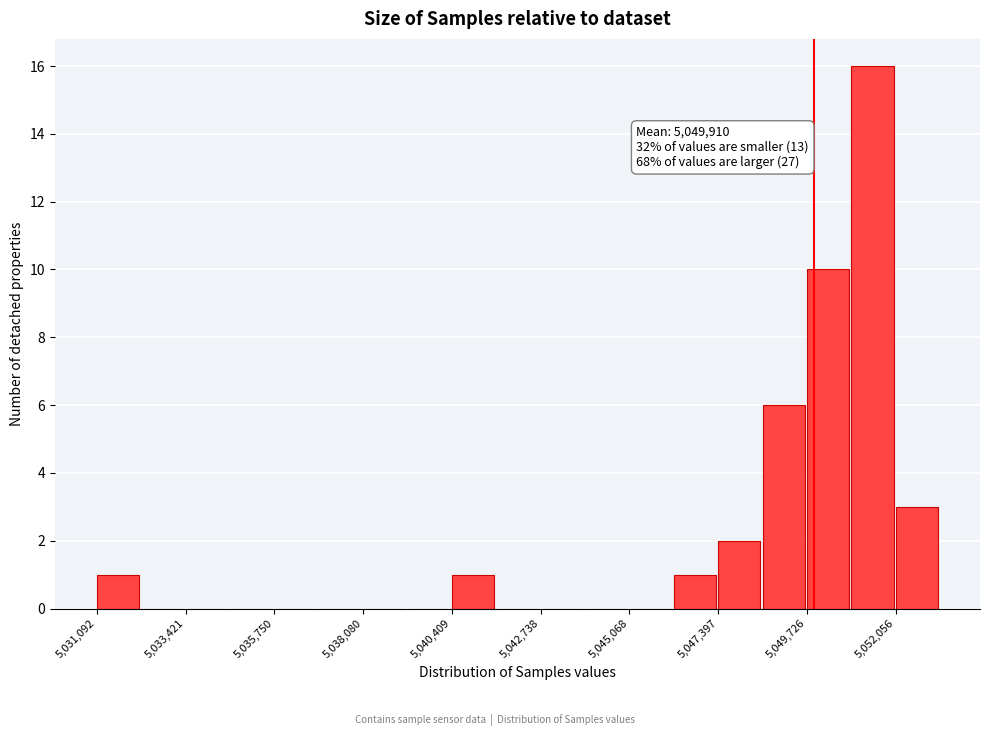

Around what value on the x-axis is the tallest bar? Give the approximate position of its centre, as read against the axis.

5051500